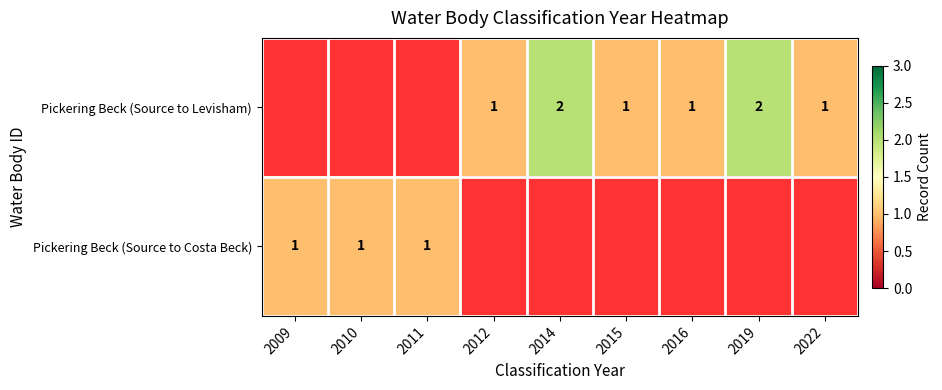

How many distinct data groups are displayed?

2